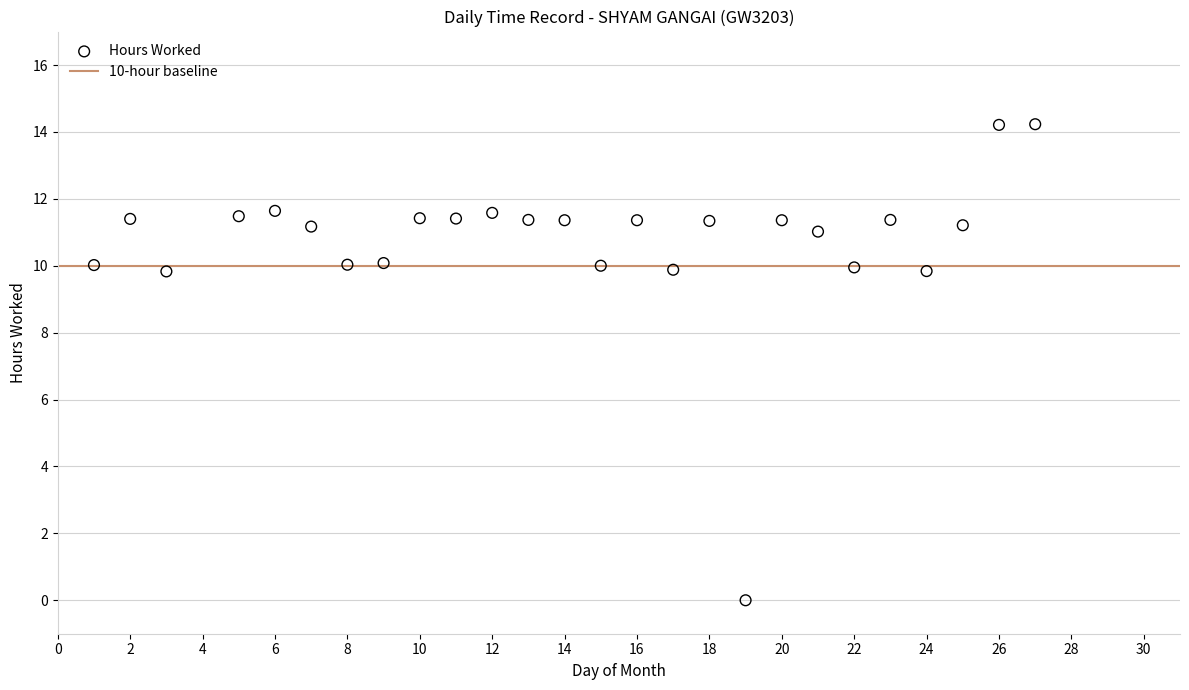

What is the range of Y values (max minus min)?

14.2